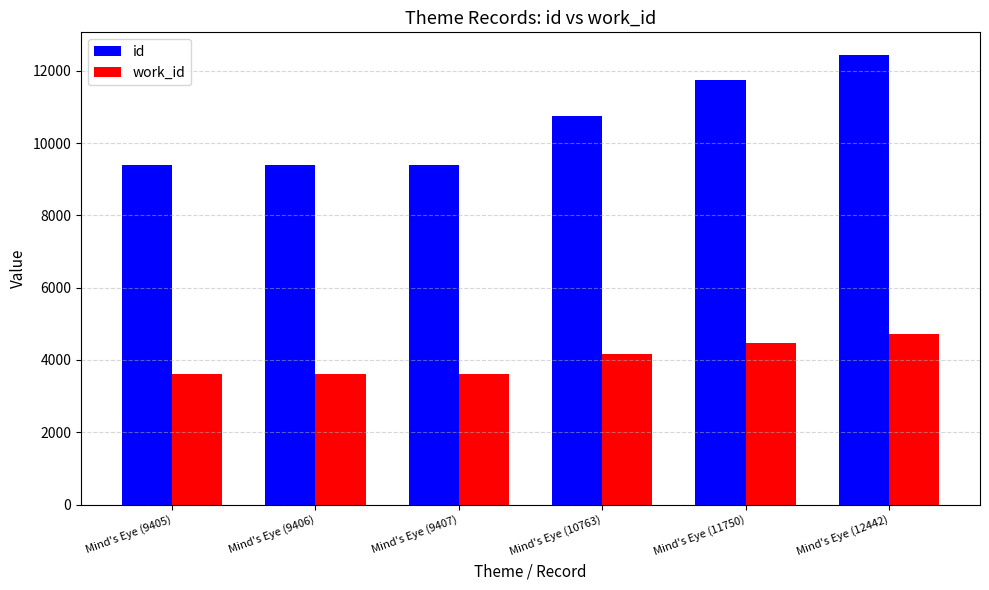

The value of id at Mind's Eye (11750) is 11750. True or false?

True